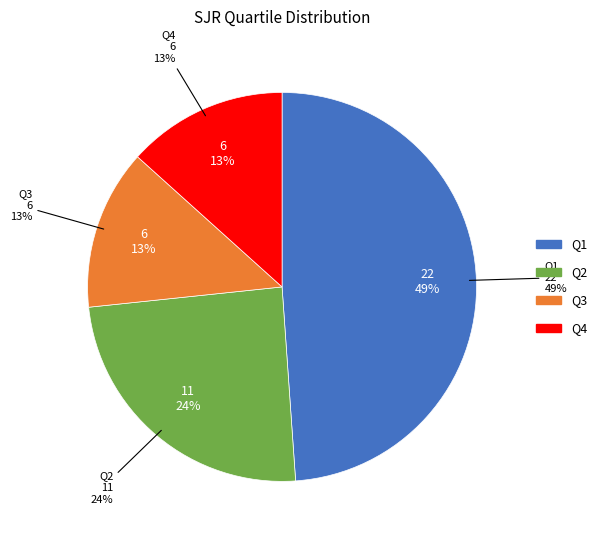

Is there a majority slice in this chart?

No